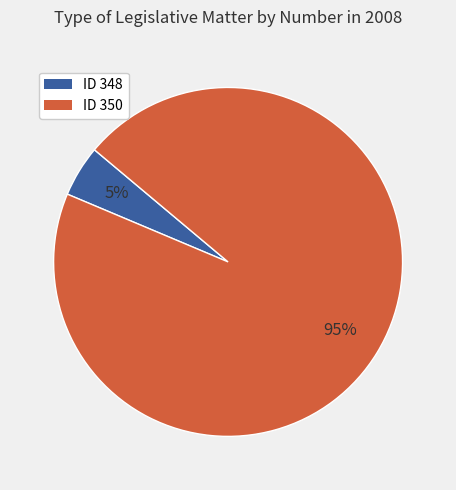

To the nearest percent, what percentage of the pie is ID 350?

95%